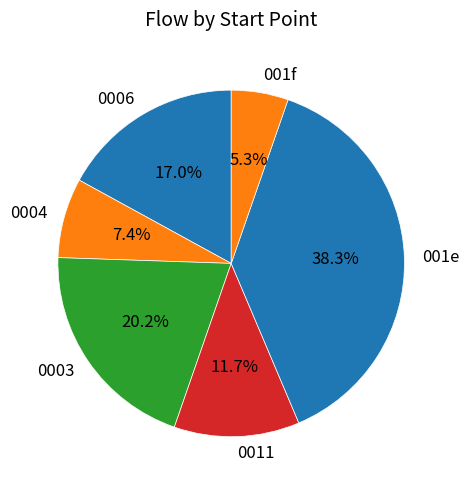

To the nearest percent, what is the average slice percentage?

17%